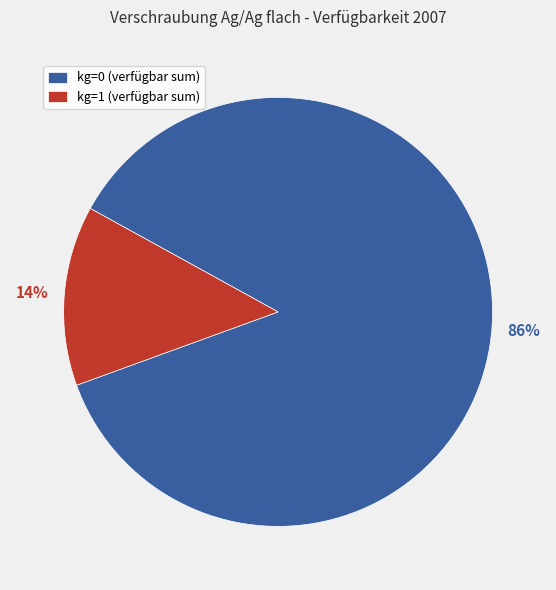

Which has a higher value, kg=1 (verfügbar sum) or kg=0 (verfügbar sum)?

kg=0 (verfügbar sum)